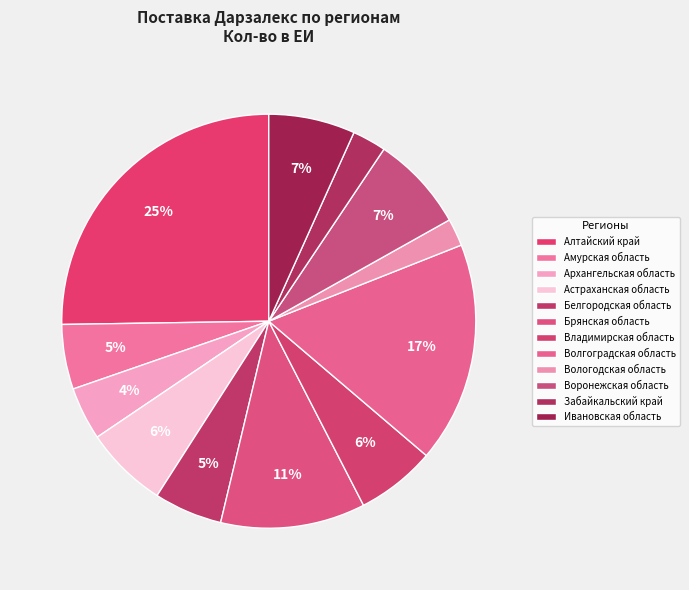

Count the number of slices in the pie.

12